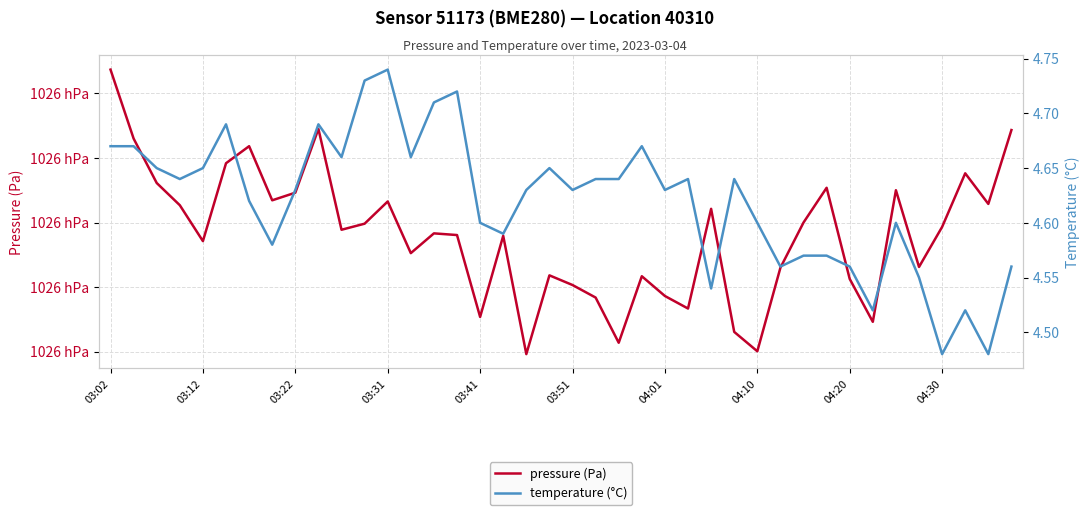

What is the total value across all series at 03:41?

102582.3